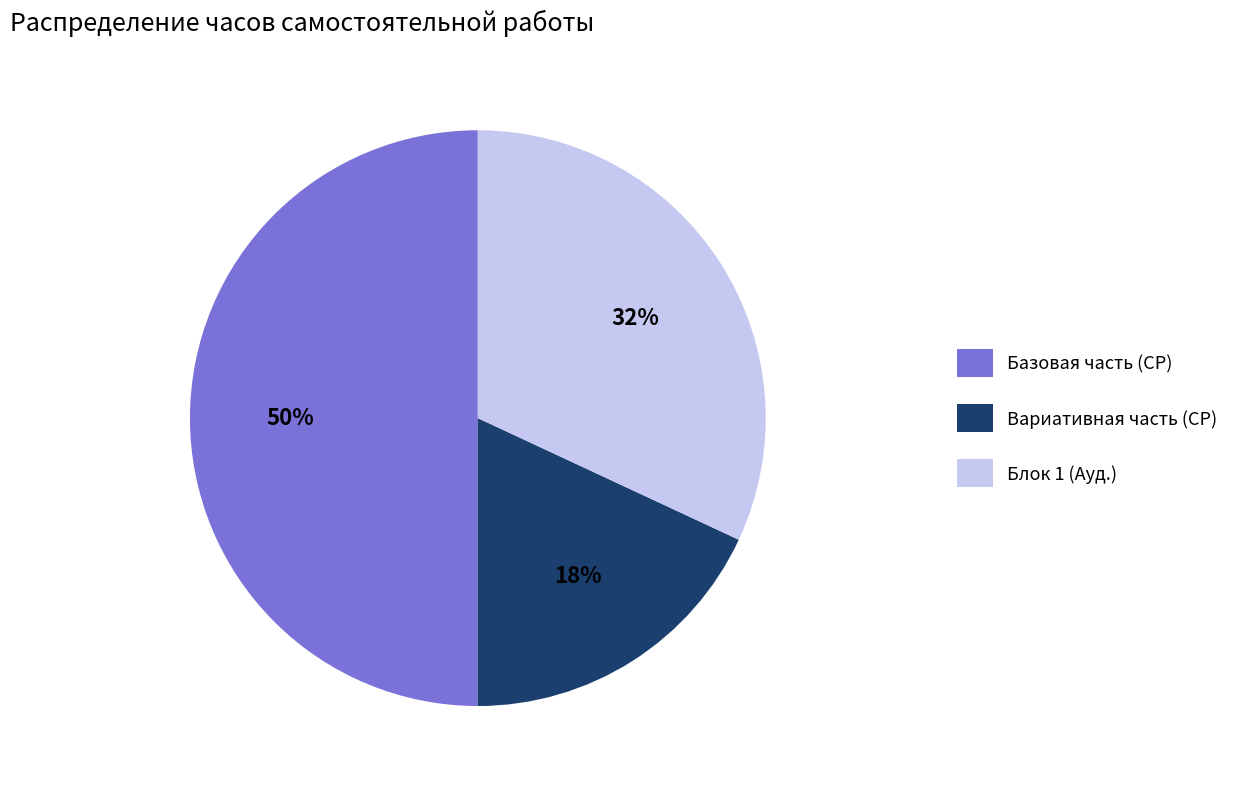

Which has a higher value, Вариативная часть (СР) or Базовая часть (СР)?

Базовая часть (СР)